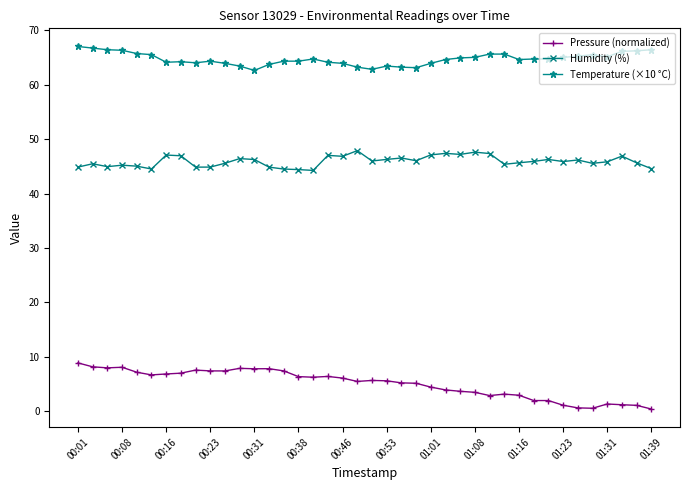

Which series has the largest total across all categories?

Temperature (×10 °C)